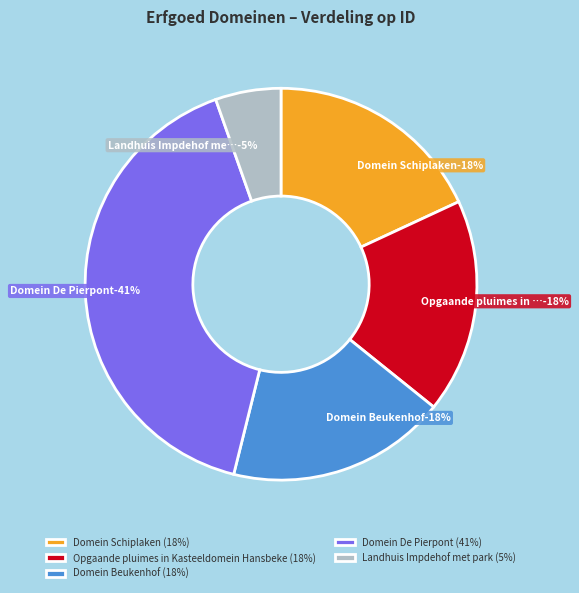

Which slice is the smallest?

Landhuis Impdehof met park